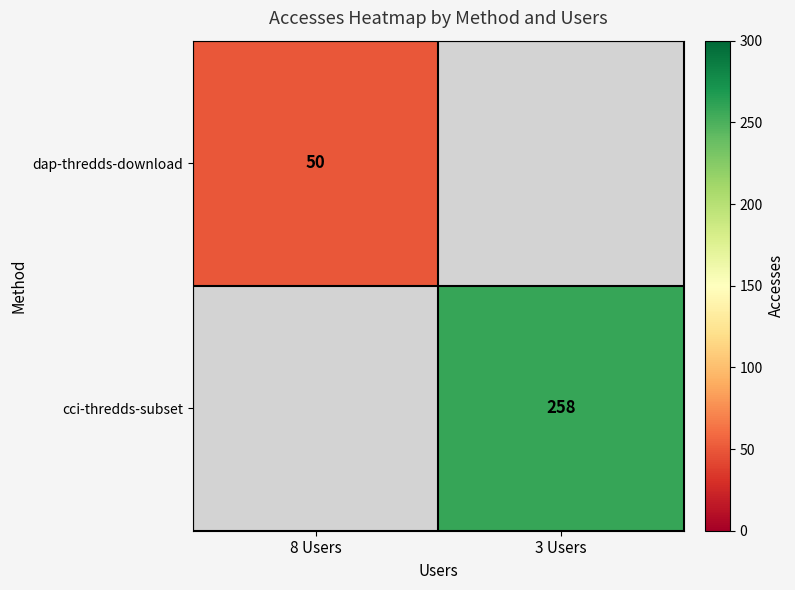

The dap-thredds-download series shows 50 at 8 Users. True or false?

True